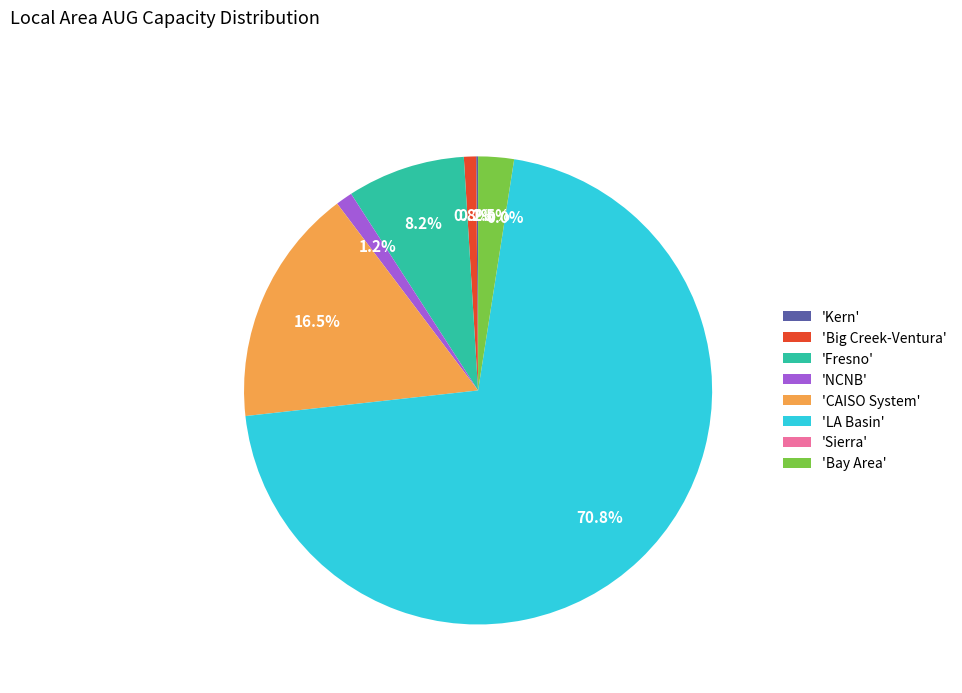

What is the largest slice in the pie chart?

'LA Basin'